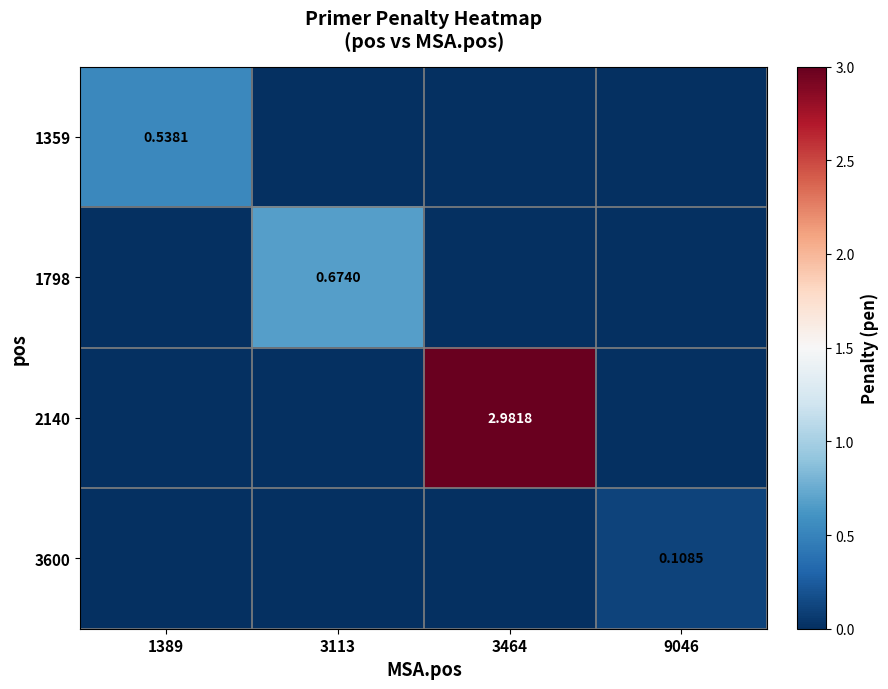

Is the value of 1359 at 9046 greater than the value of 2140 at 9046?

No